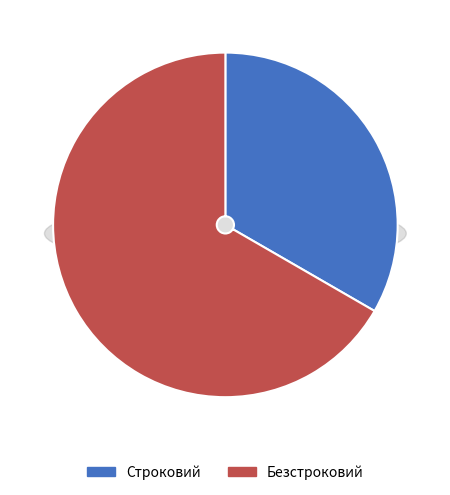

To the nearest percent, what portion does Строковий represent?

33%